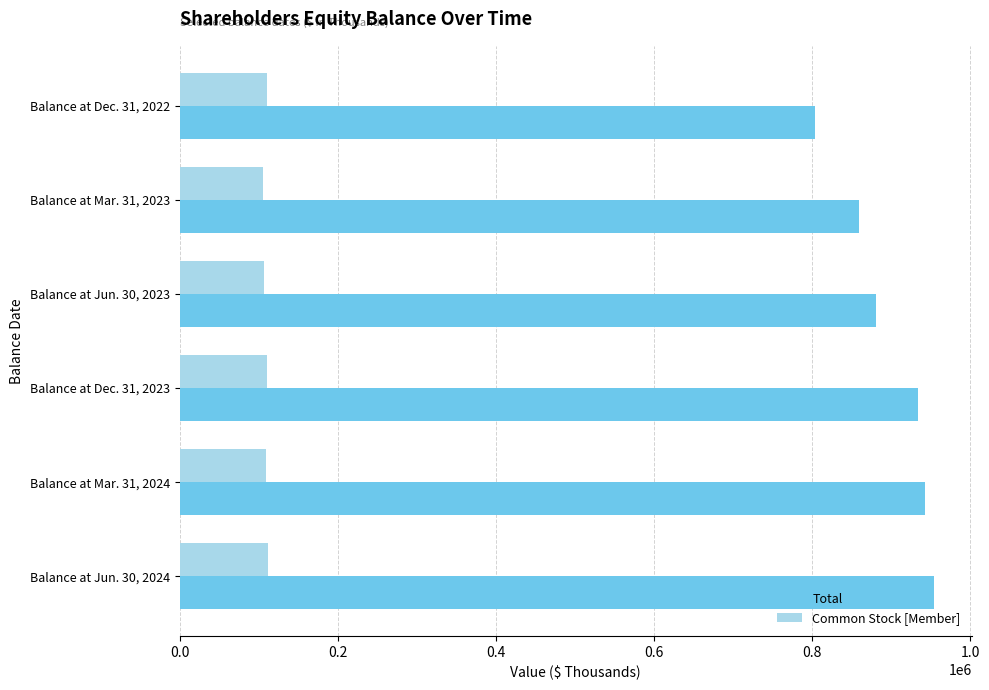

The value of Common Stock [Member] at Balance at Mar. 31, 2024 is 152882. True or false?

False